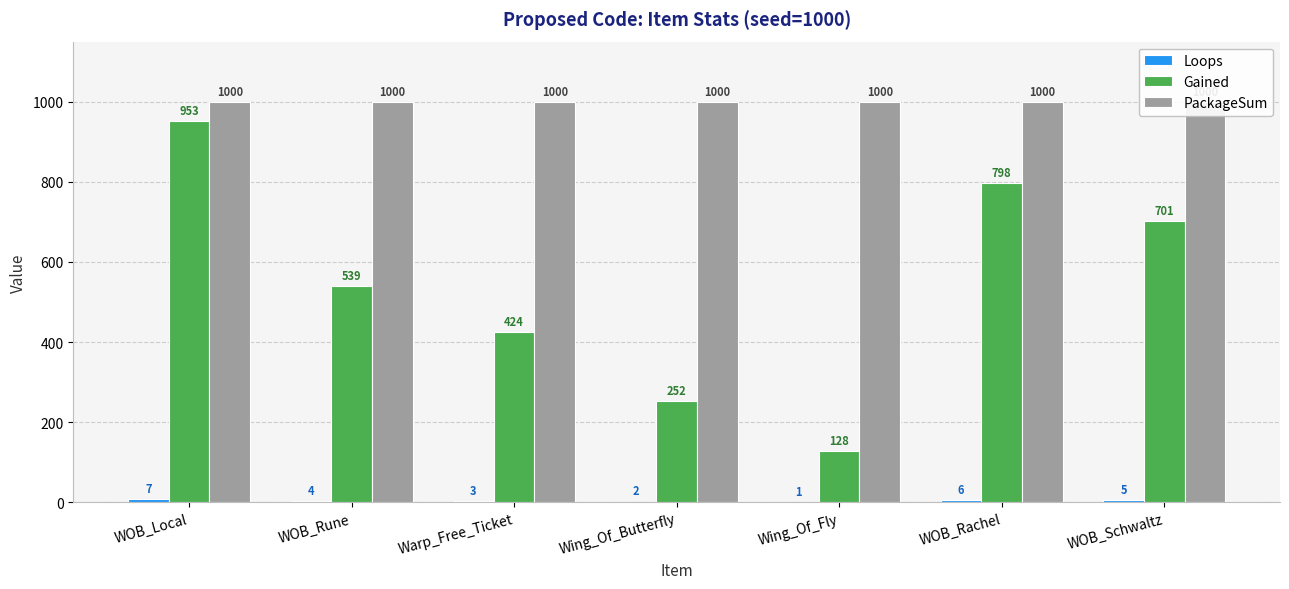

At which category is the sum across all series the highest?

WOB_Local